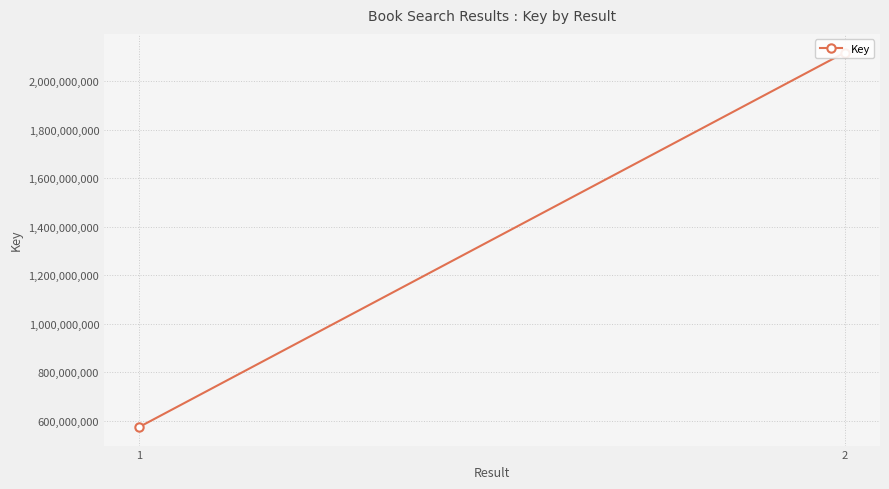

True or false: the data shows 277046468 at 1.

False